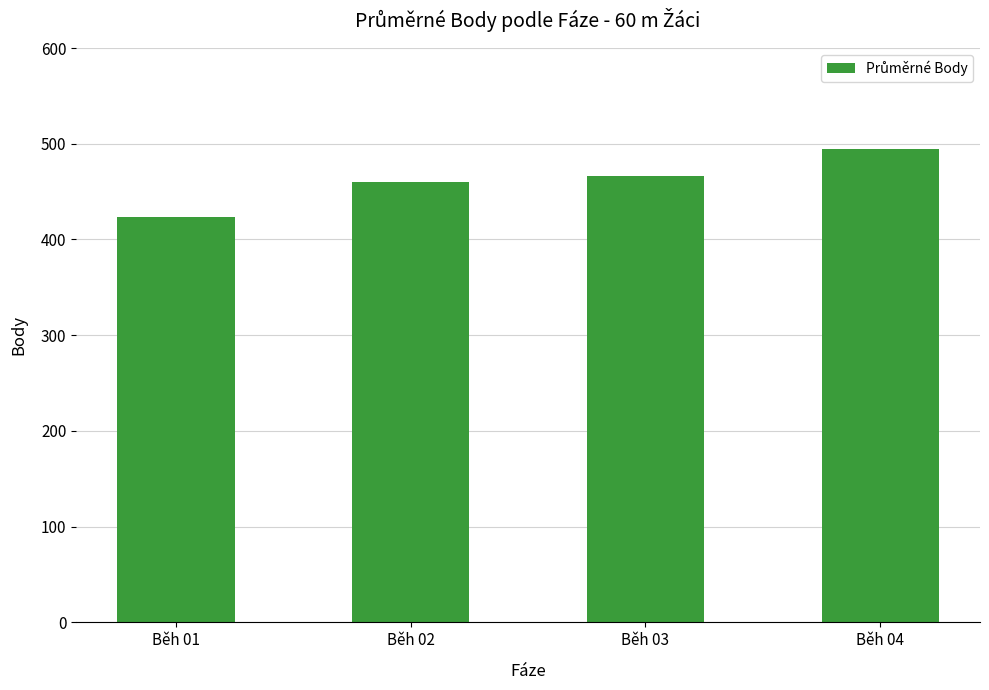

What is the value of the 4th bar from the left?

494.4